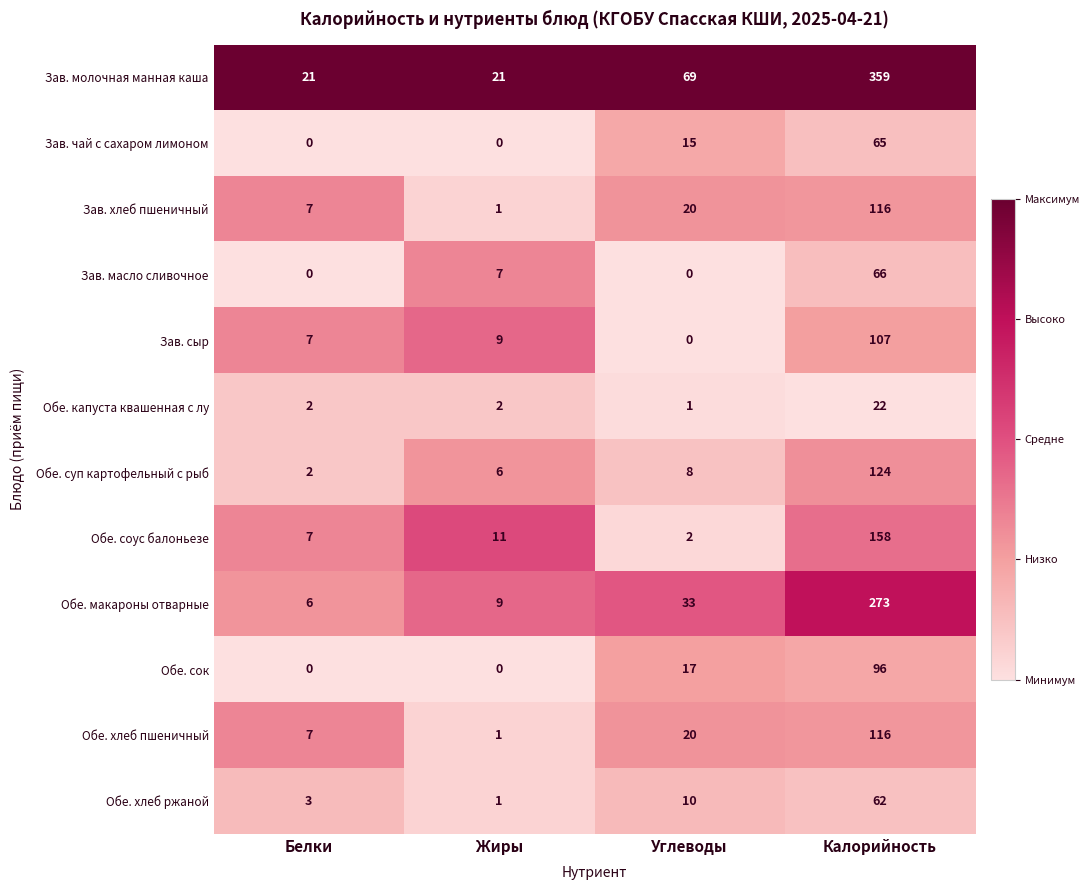

Which series has the widest spread of values?

Зав. молочная манная каша